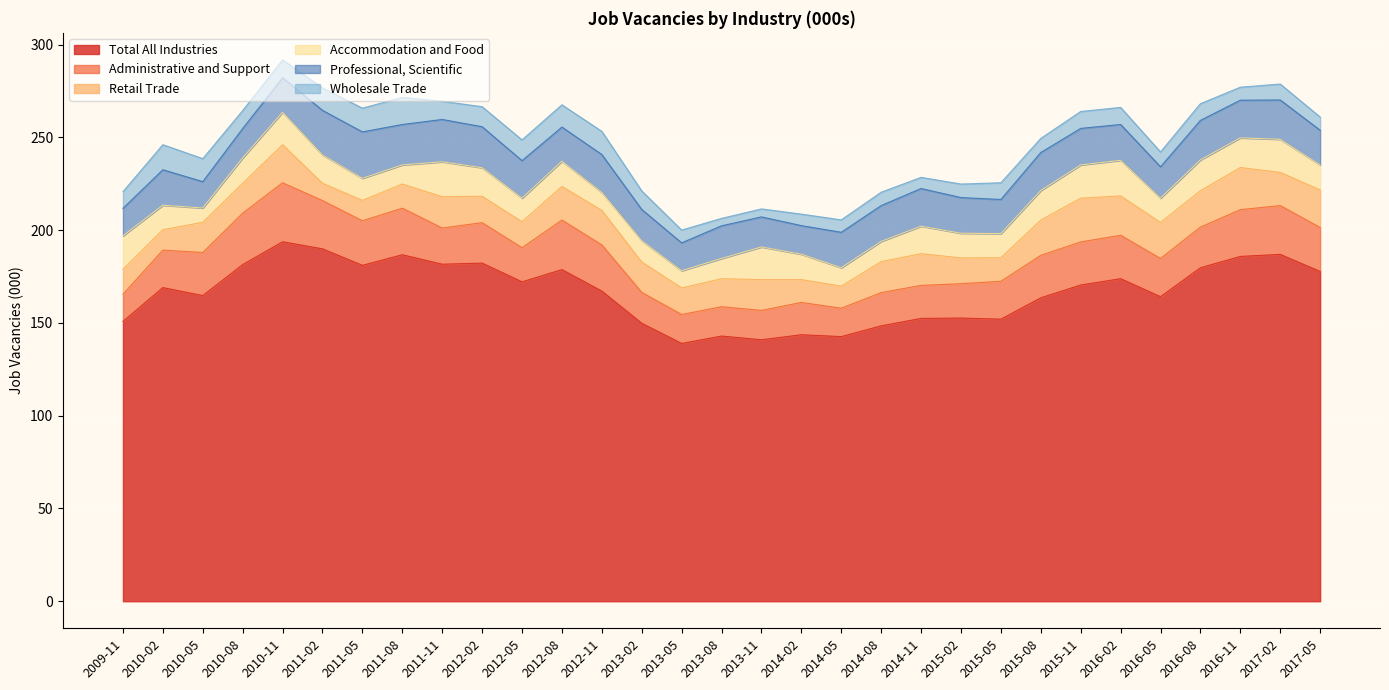

Which series changed the most between 2011-05 and 2014-02?

Total All Industries